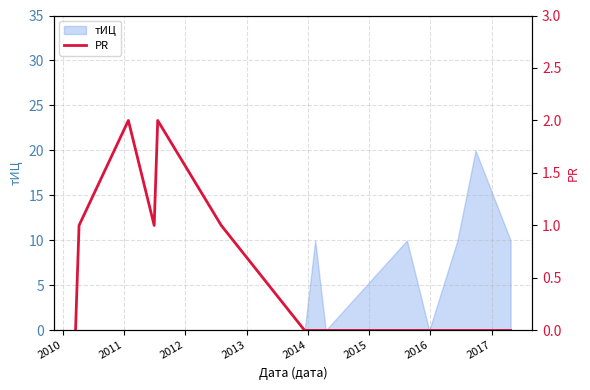

How many interior local valleys (lower than both neighbors) does the data have?

1